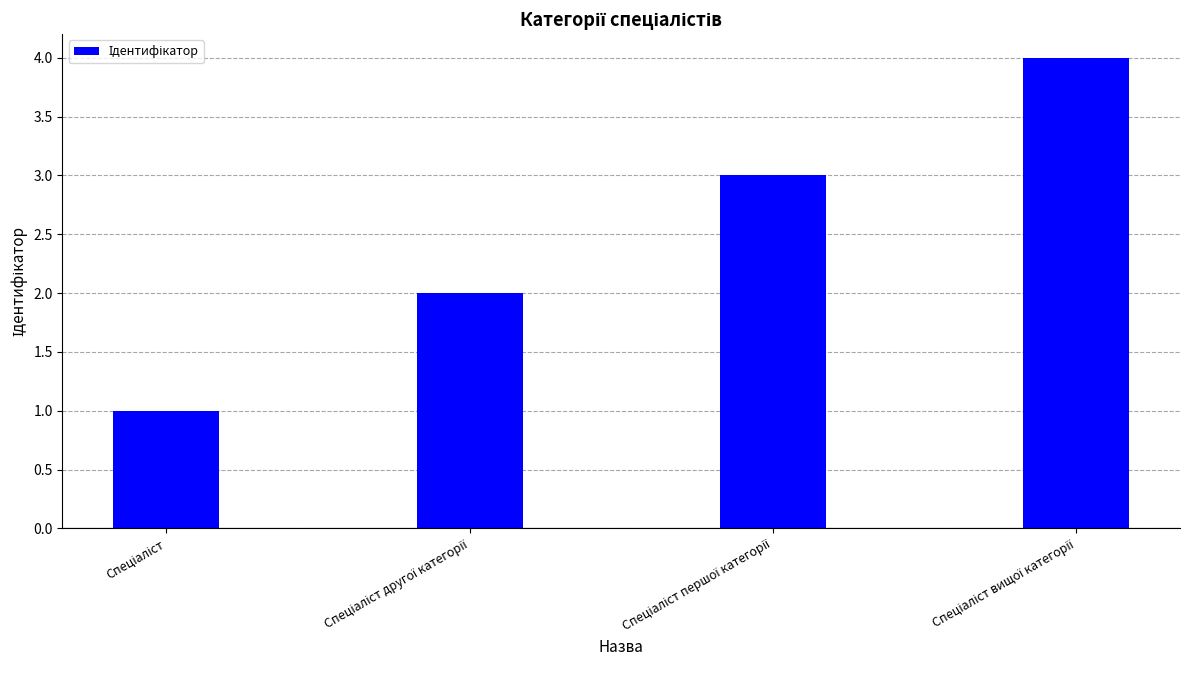

Count the number of data series in this chart.

1